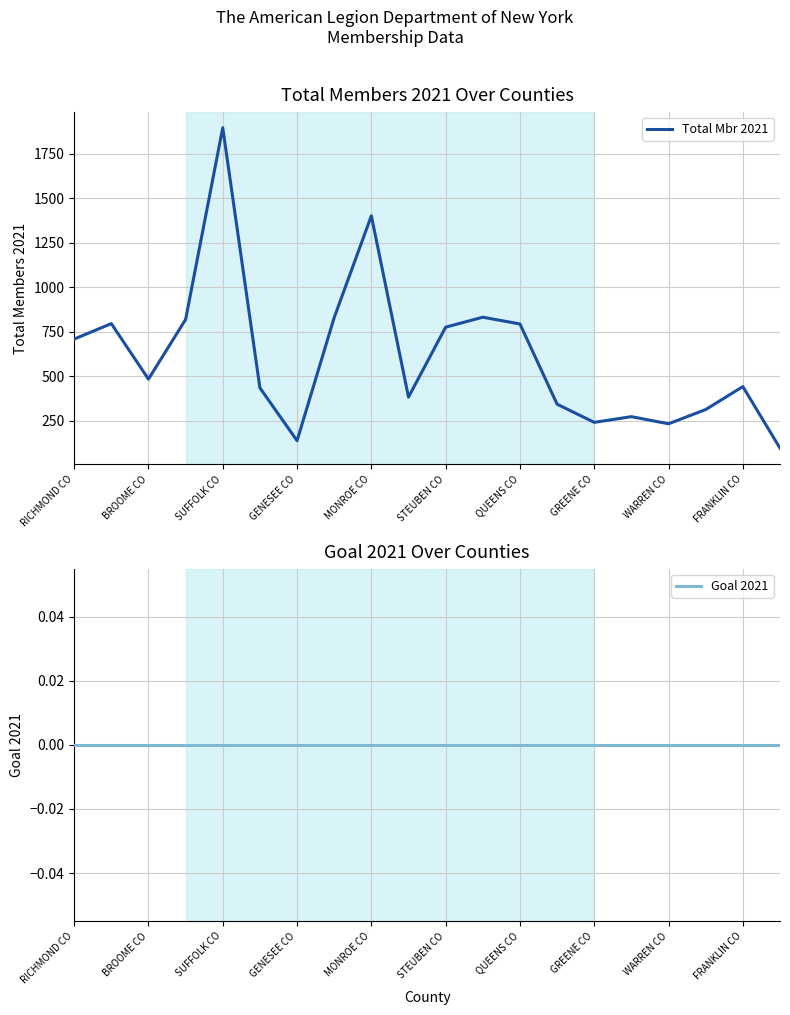

In Total Mbr 2021, how many points are higher than both neighbors (excluding endpoints)?

6